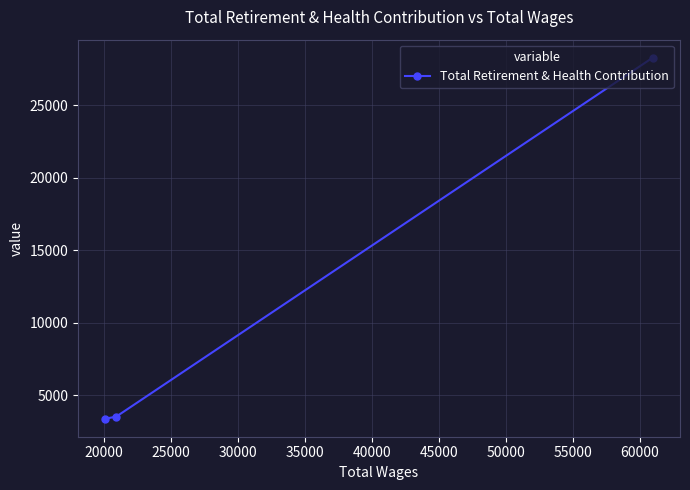

What is the value of the 1st point from the left?

3390